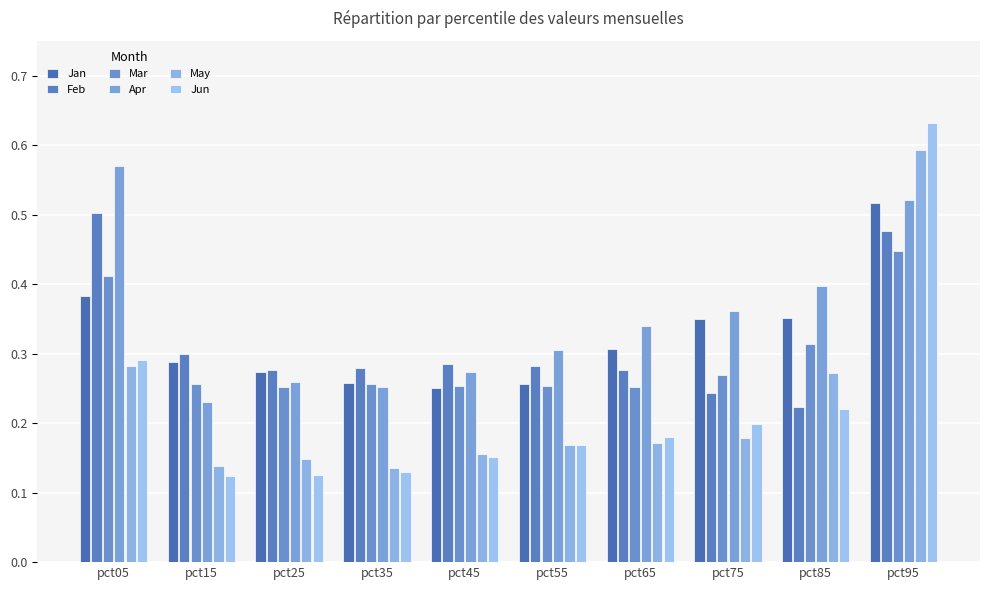

What is the minimum value shown in the chart?

0.1